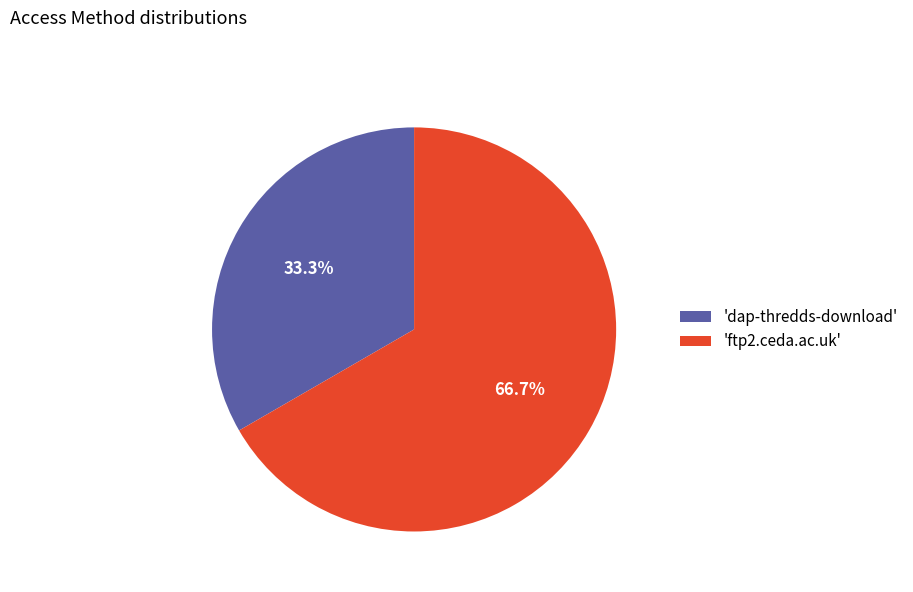

How many slices are in this pie chart?

2